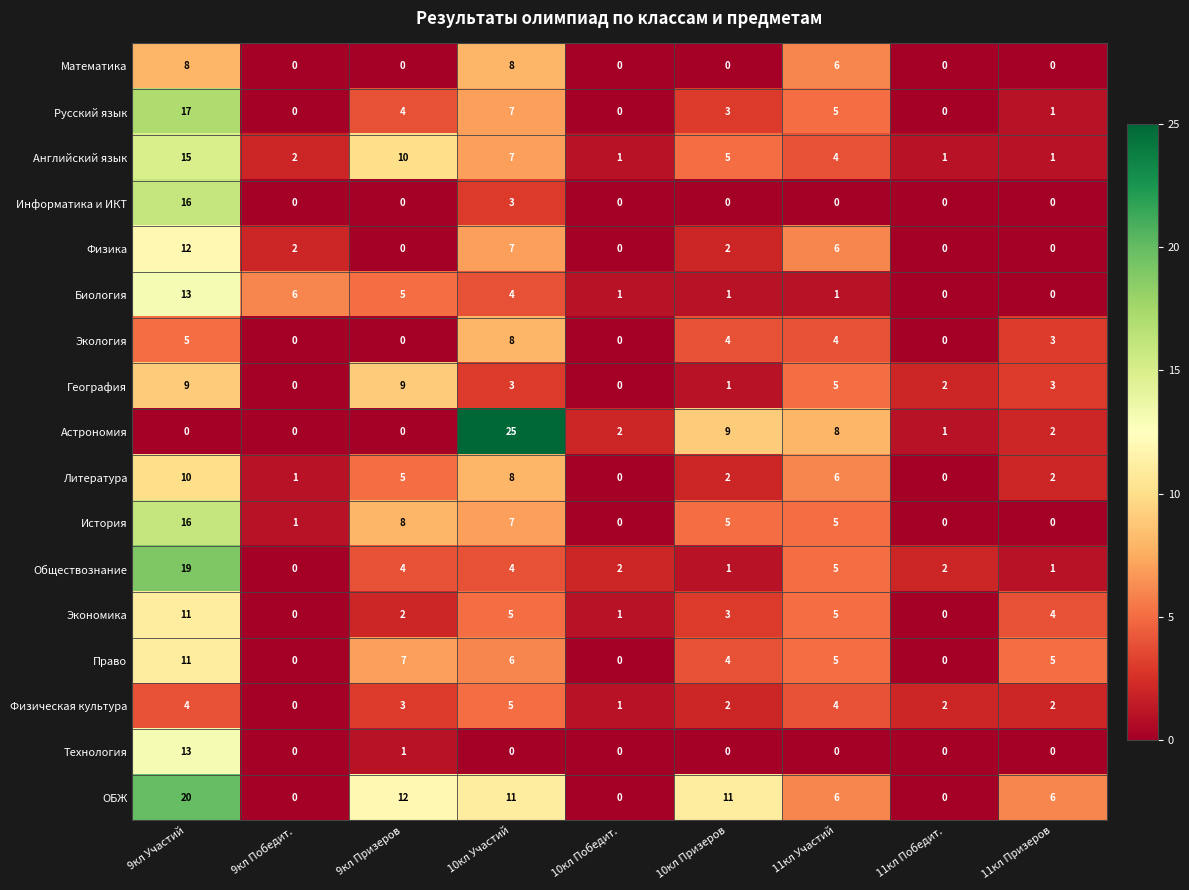

What is the sum of all Экономика values?

31